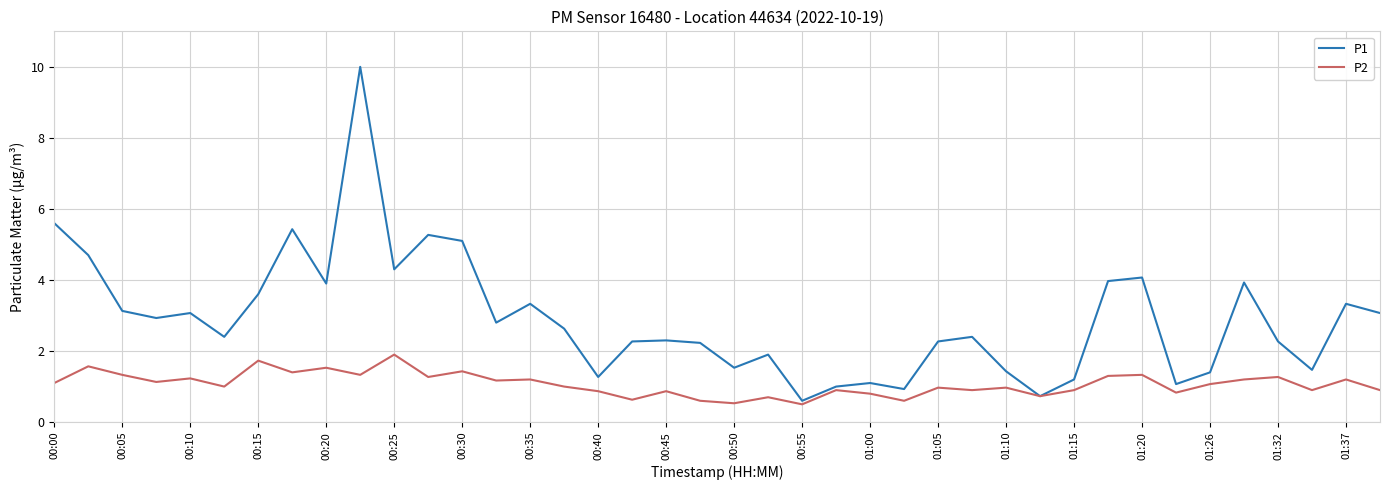

Which series has the largest total across all categories?

P1